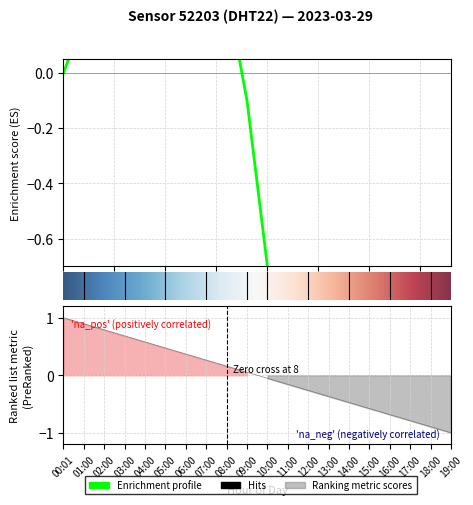

Rank the categories by value from highest to lowest.

06:00, 04:00, 05:00, 07:00, 03:00, 02:00, 08:00, 01:00, 00:01, 09:00, 10:00, 19:00, 18:00, 11:00, 17:00, 12:00, 16:00, 13:00, 15:00, 14:00